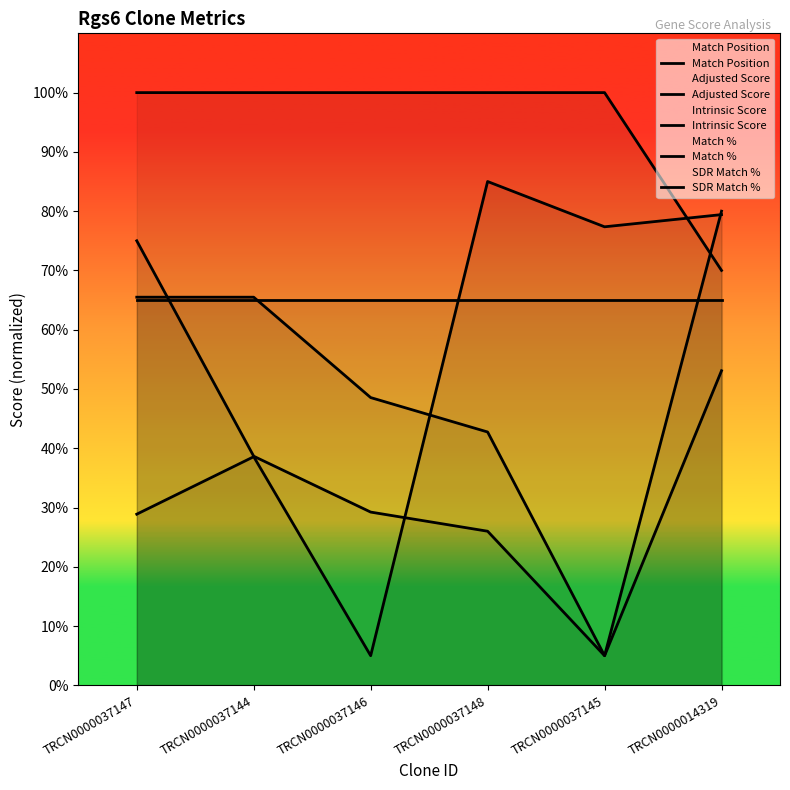

Read the Adjusted Score value at TRCN0000037145.

5.0